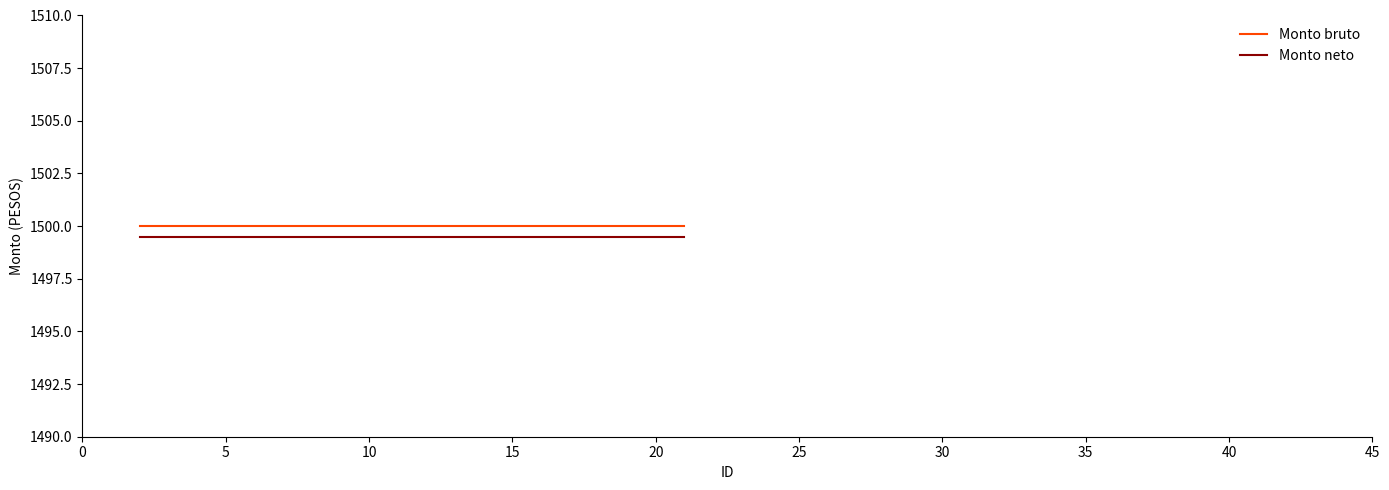

What is the maximum value for Monto neto?

1499.5